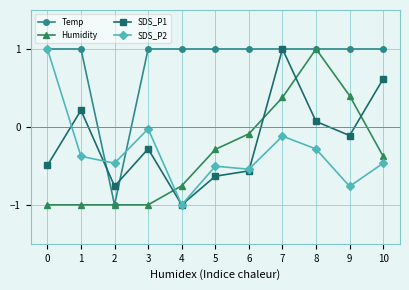

Is the value of SDS_P2 at 5 greater than the value of Humidity at 1?

Yes